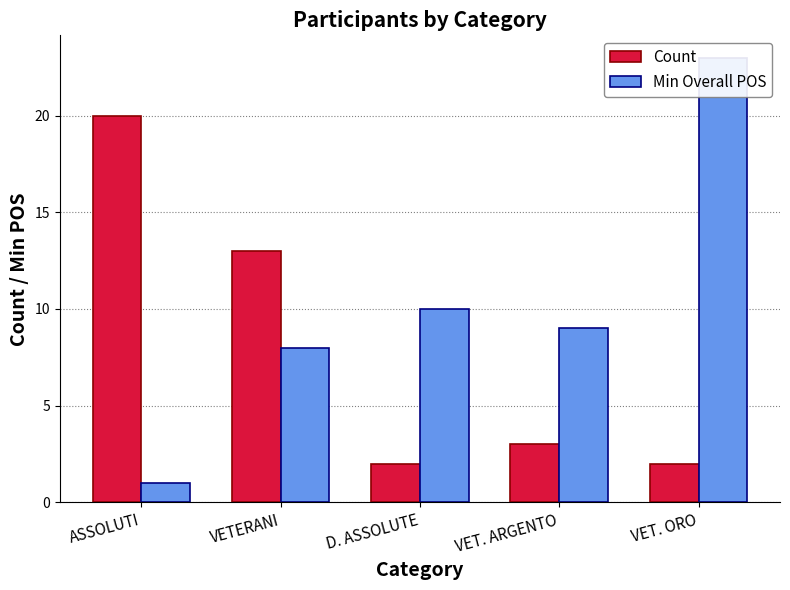

Are the bars grouped side by side (vs. stacked)?

Yes